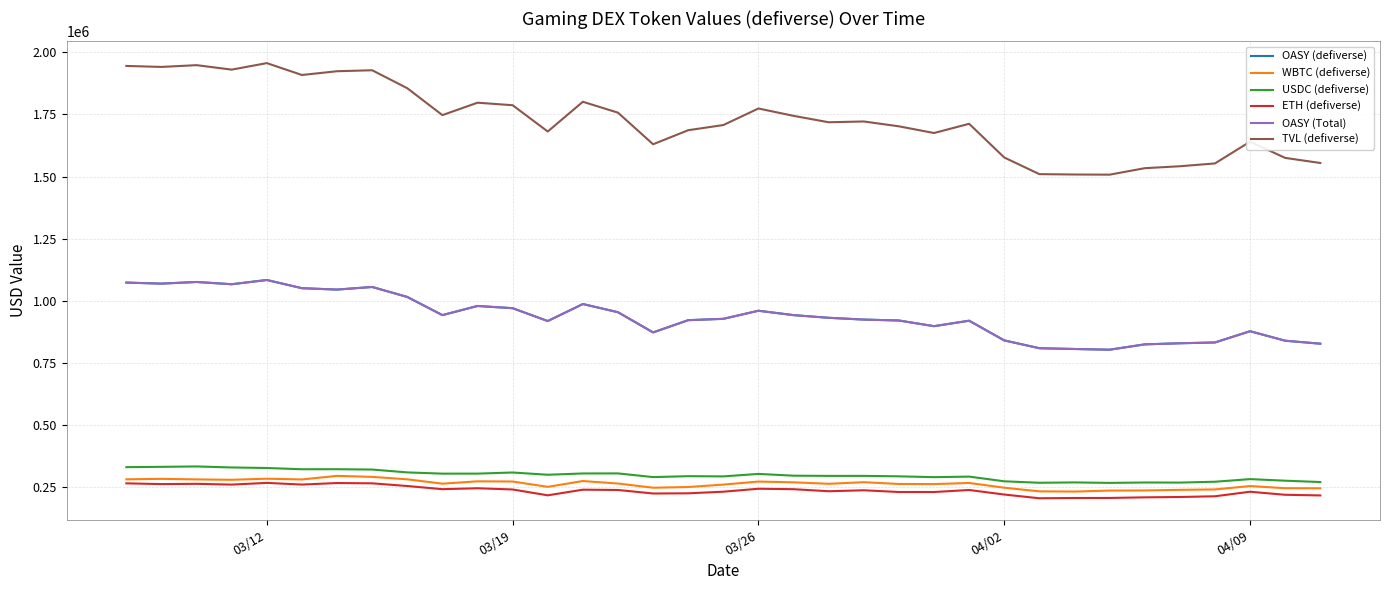

In WBTC (defiverse), how many points are higher than both neighbors (excluding endpoints)?

9